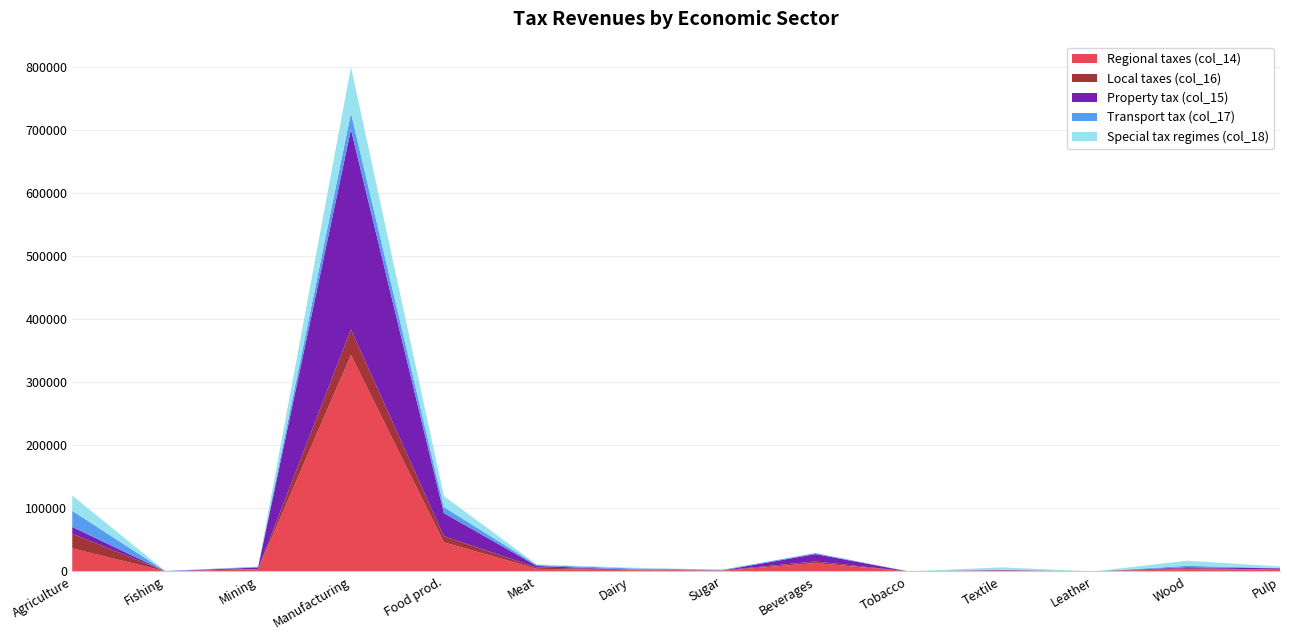

Reading right to left, extract all data points from this chart.

Regional taxes (col_14): 2482	3661	6	940	0	13226	1025	2000	4070	46135	343331	3524	258	36476
Local taxes (col_16): 318	1472	6	649	0	2529	540	896	2048	9644	40531	243	73	23137
Property tax (col_15): 2074	1489	0	680	0	11670	0	38	2528	36762	317176	2374	0	10889
Transport tax (col_17): 408	2172	6	259	0	1555	1025	1962	1542	9372	26154	1150	258	25585
Special tax regimes (col_18): 2480	8129	27	3825	0	164	0	1099	881	17624	73222	352	141	24160